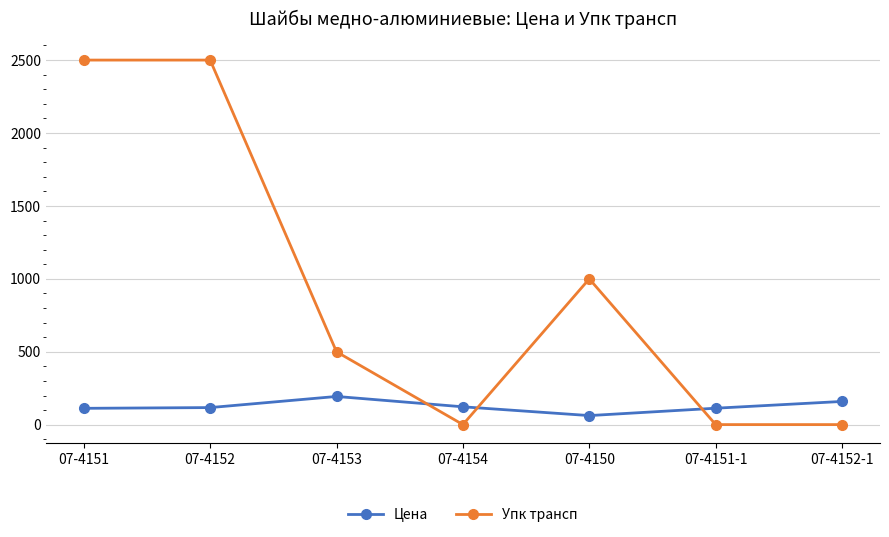

What is the label of the 1st point from the right?

07-4152-1